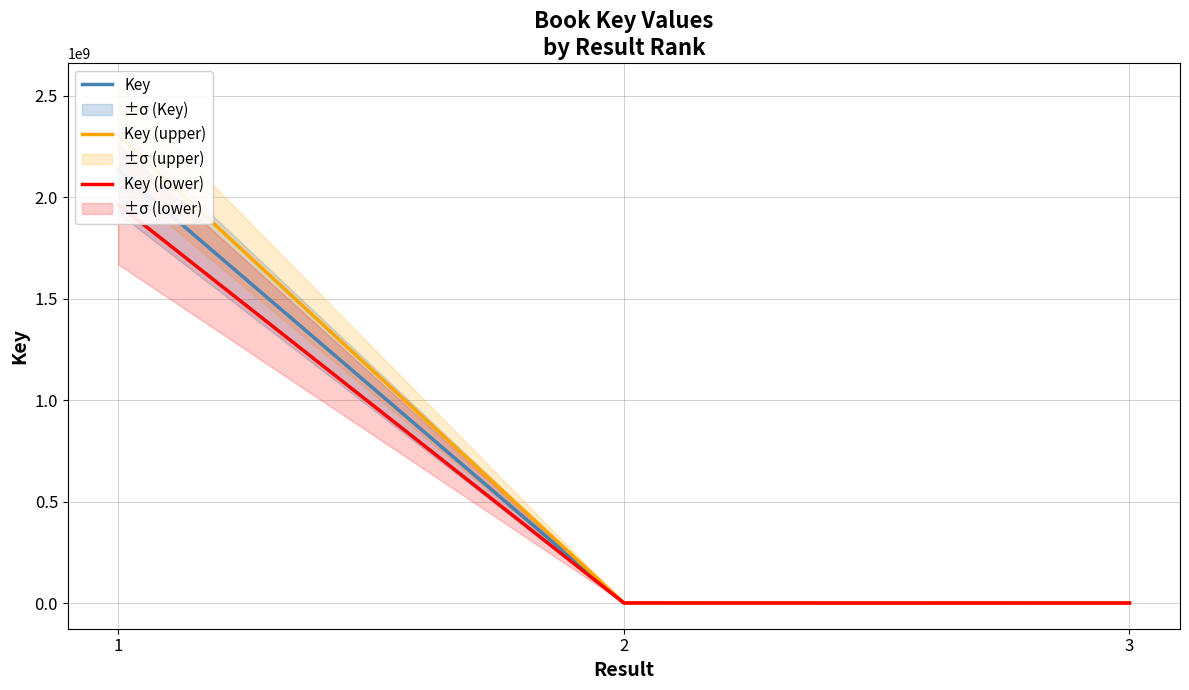

What is the value of the Key (lower) point at the 1st from the left?

1962415295.7